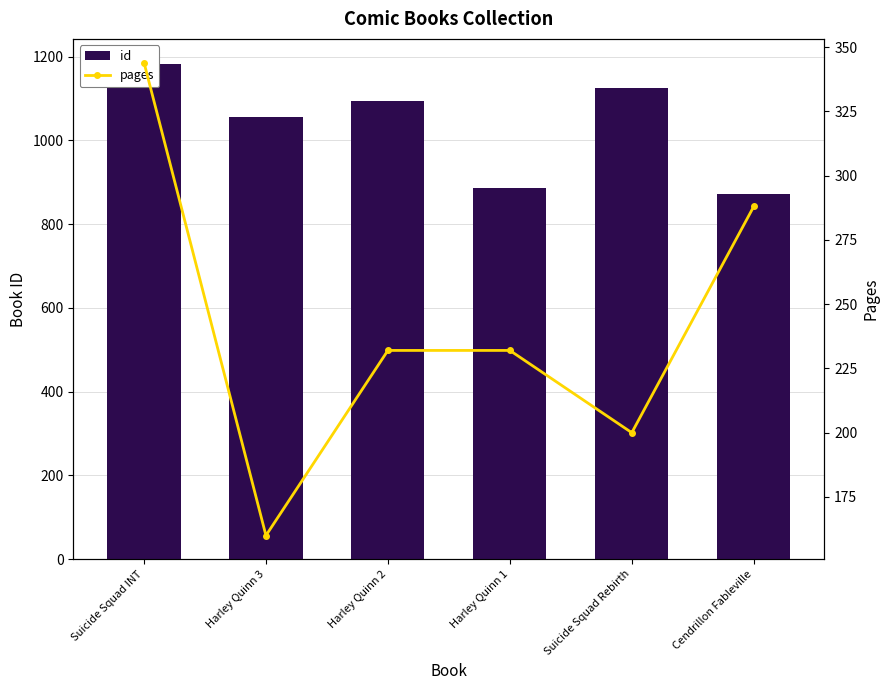

Reading left to right, list all the values displayed in this chart.

id: Suicide Squad INT=1183	Harley Quinn 3=1055	Harley Quinn 2=1093	Harley Quinn 1=886	Suicide Squad Rebirth=1124	Cendrillon Fableville=873
pages: Suicide Squad INT=344	Harley Quinn 3=160	Harley Quinn 2=232	Harley Quinn 1=232	Suicide Squad Rebirth=200	Cendrillon Fableville=288